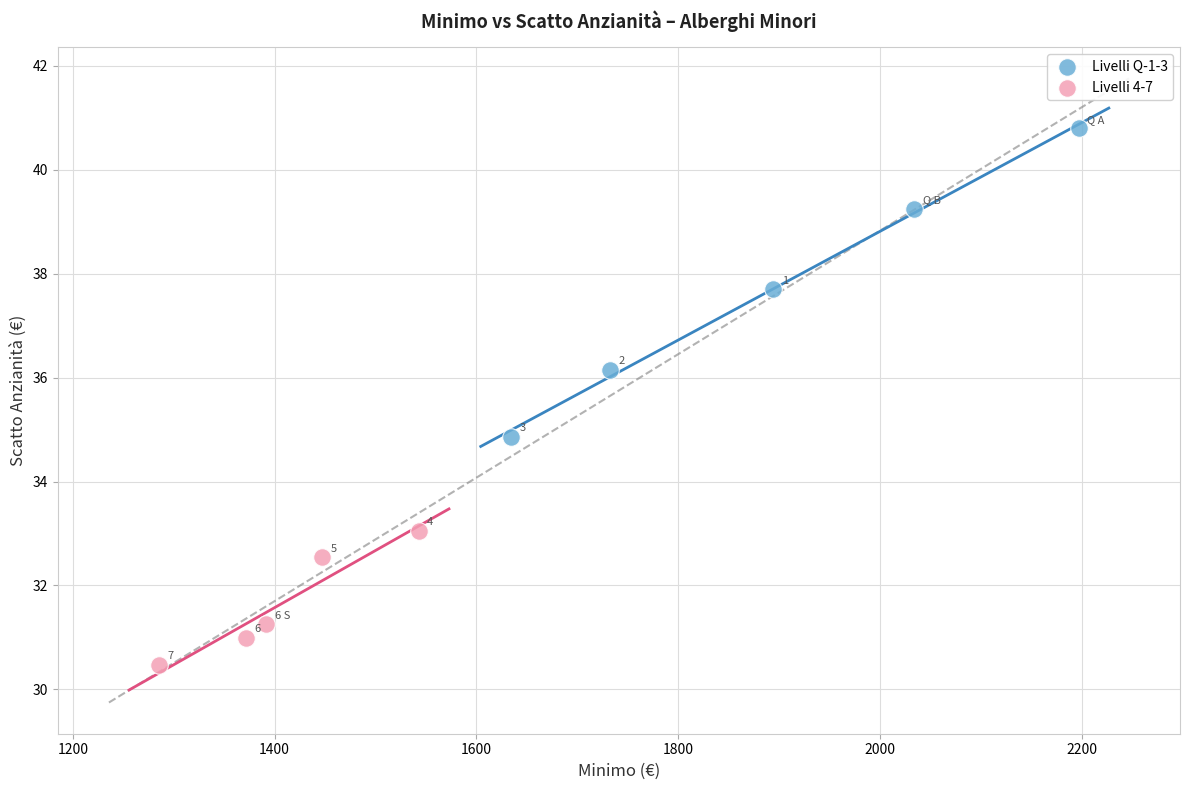

Which series reaches the maximum Y coordinate?

Livelli Q-1-3